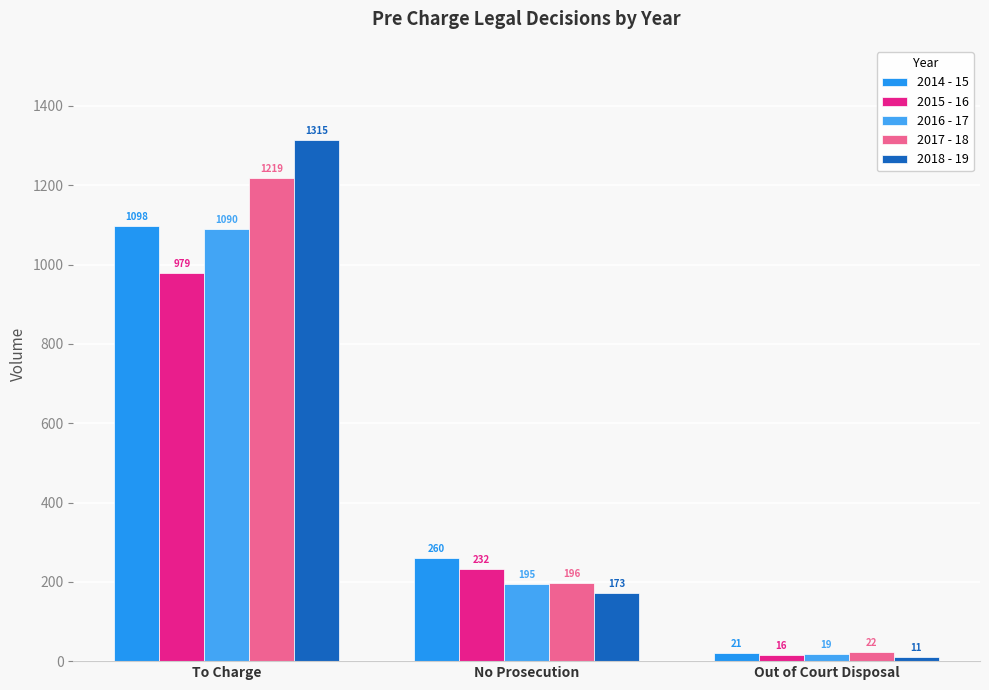

At which category is the sum across all series the highest?

To Charge